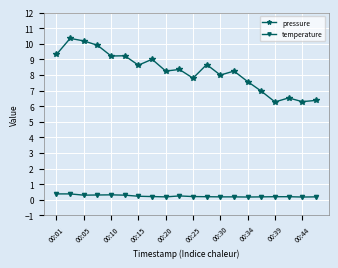

Rank the series by their maximum value, from highest to lowest.

pressure, temperature